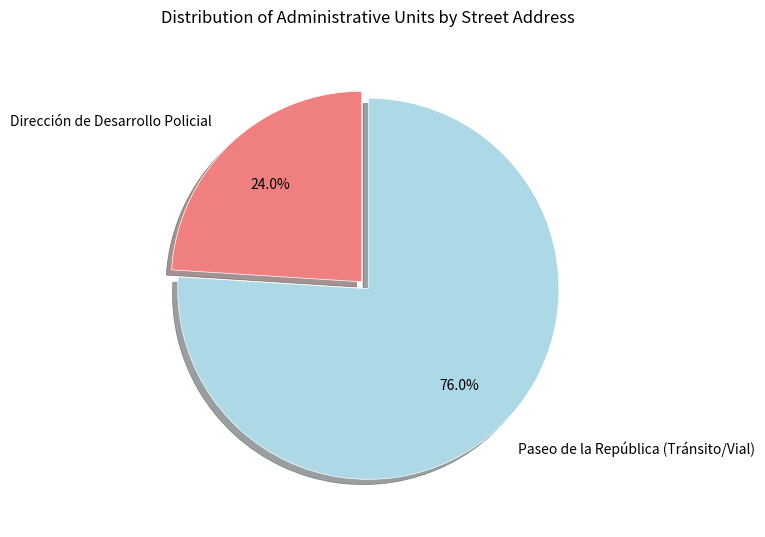

What is the smallest slice in the pie chart?

Dirección de Desarrollo Policial